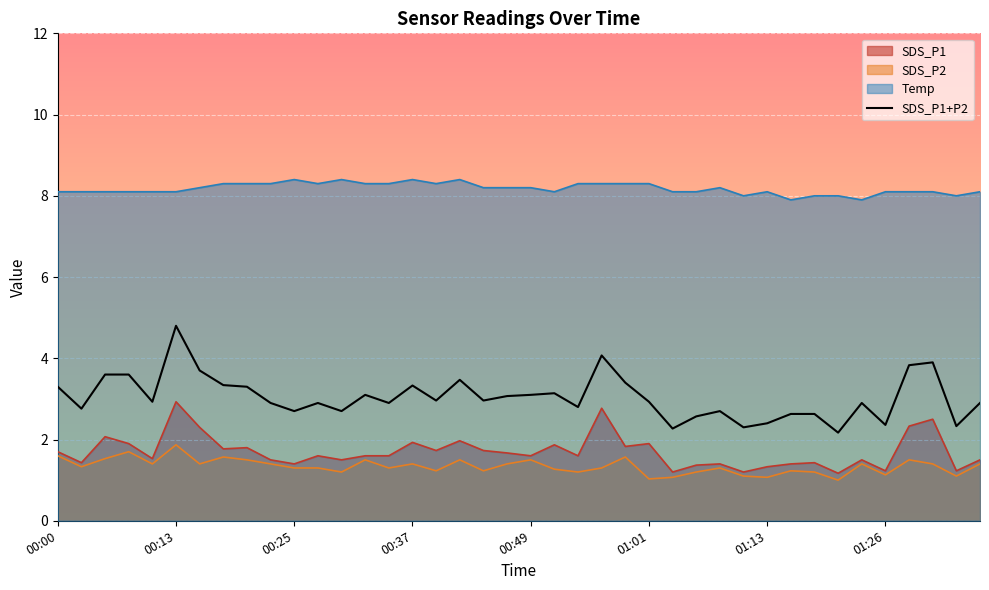

True or false: Temp and SDS_P1 cross at least once.

False